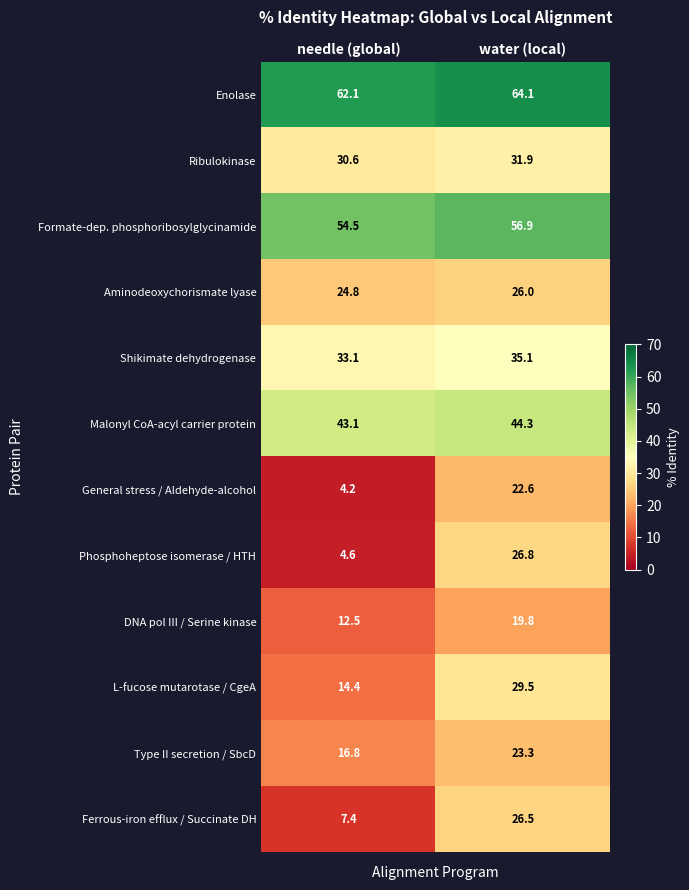

Which series has the widest spread of values?

Phosphoheptose isomerase / HTH